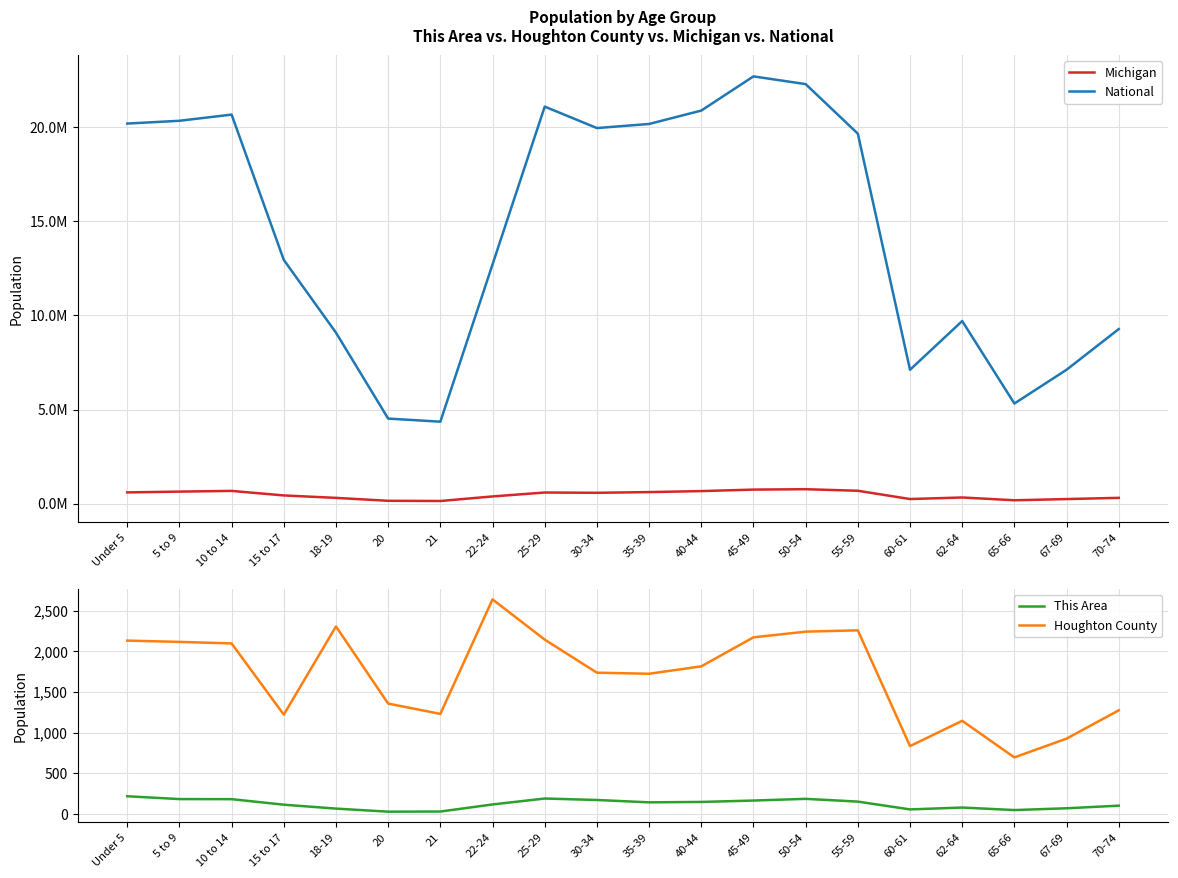

Which series has the largest total across all categories?

National